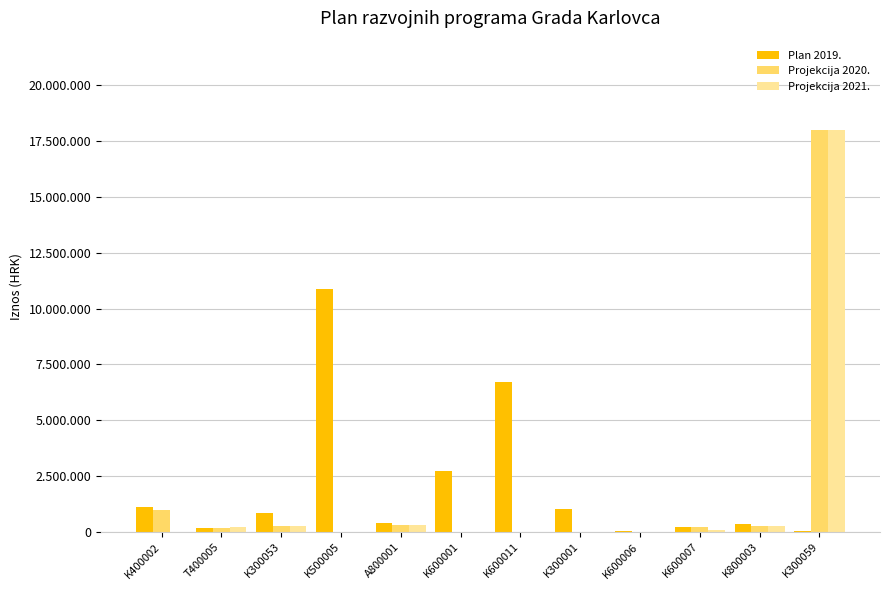

Which label corresponds to the smallest value in the chart?

K500005